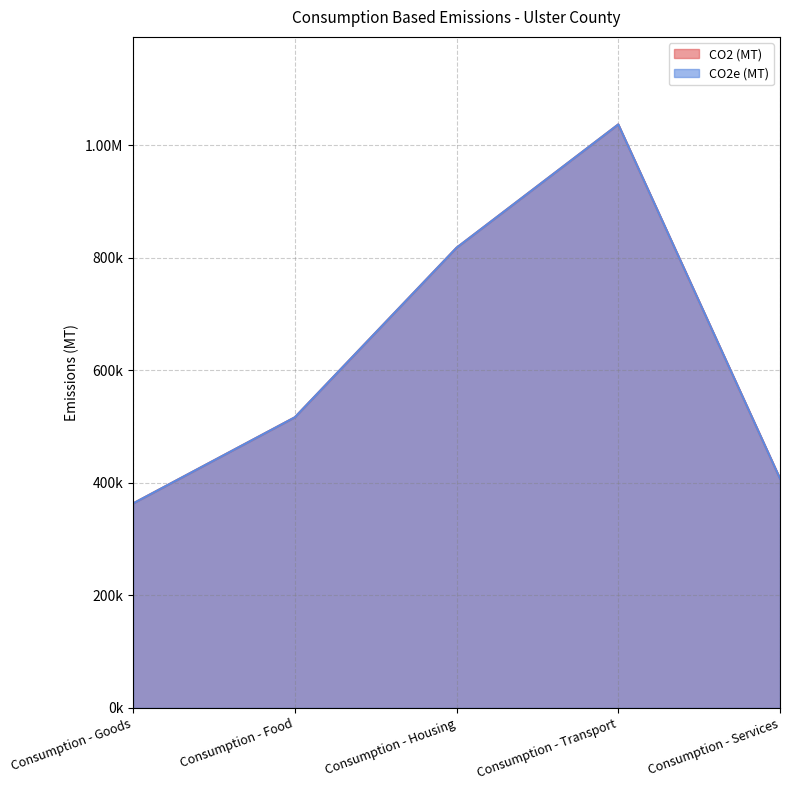

What is the greatest value displayed?

1036947.3